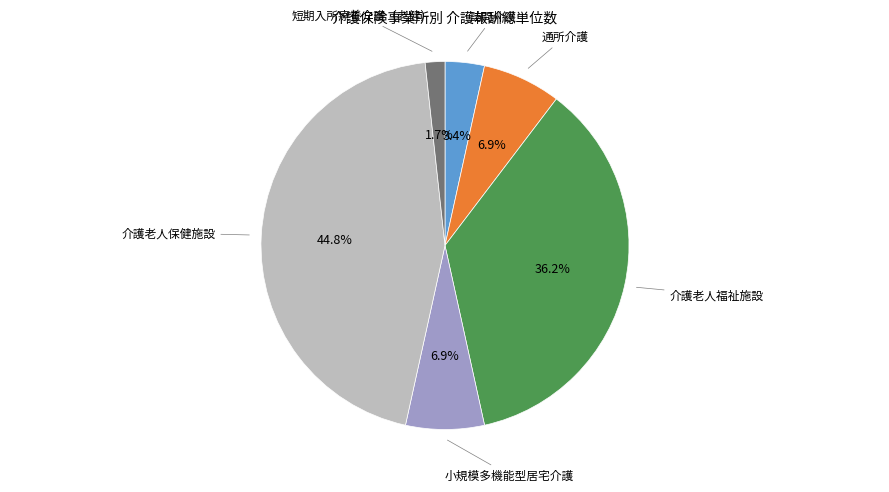

Between 訪問介護 and 短期入所療養介護（老健）, which is larger?

訪問介護